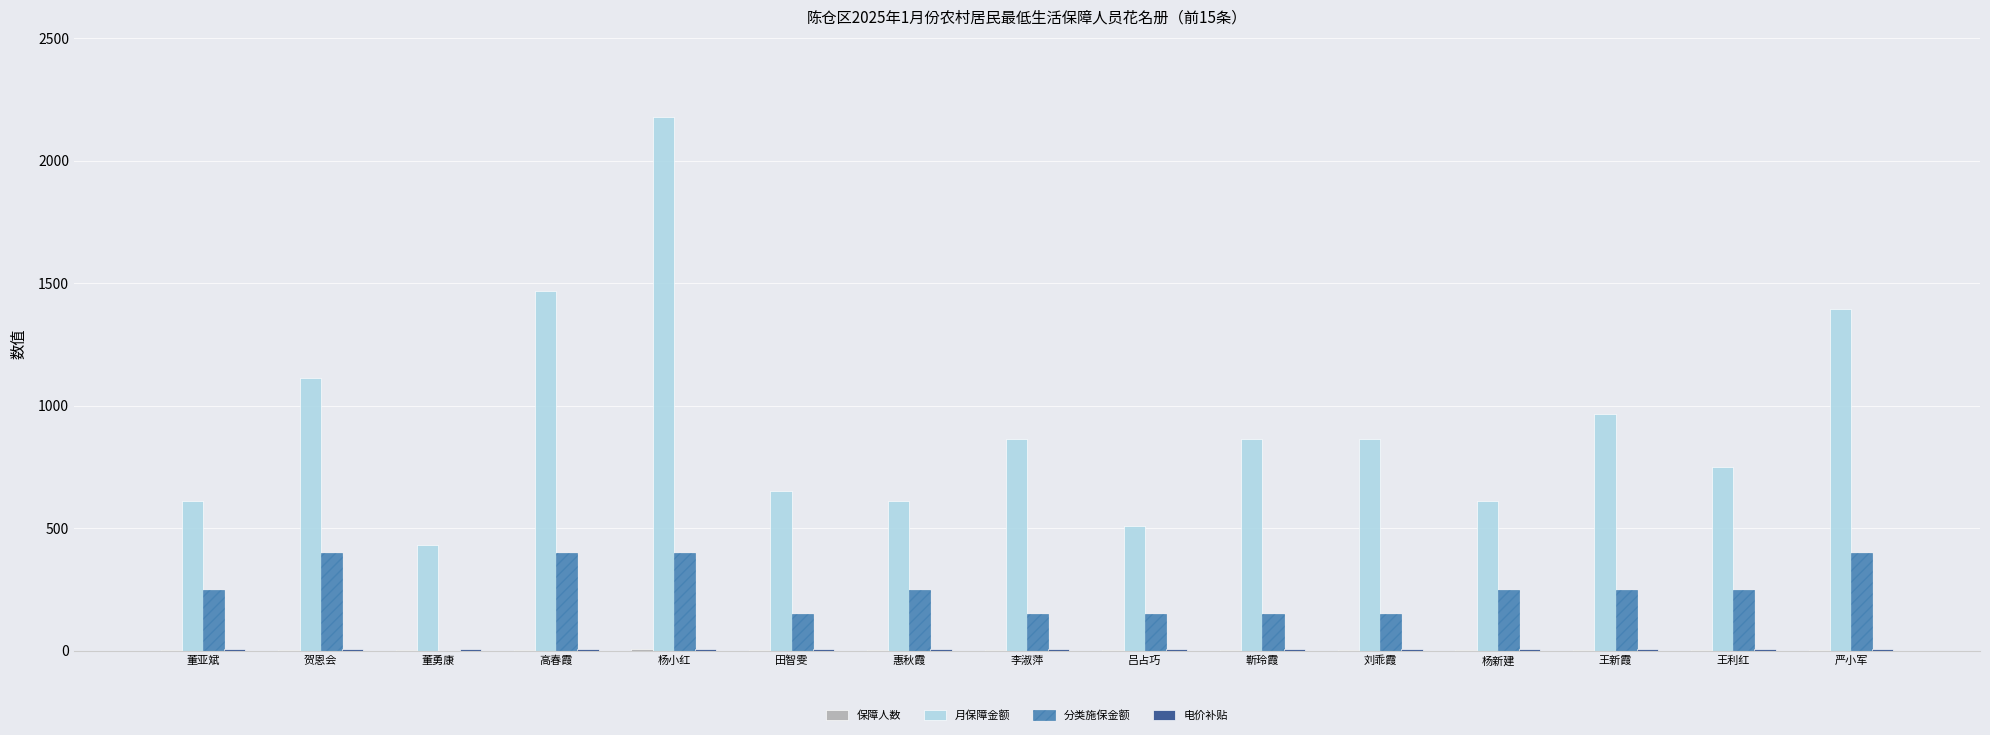

Does the chart contain stacked bars?

No